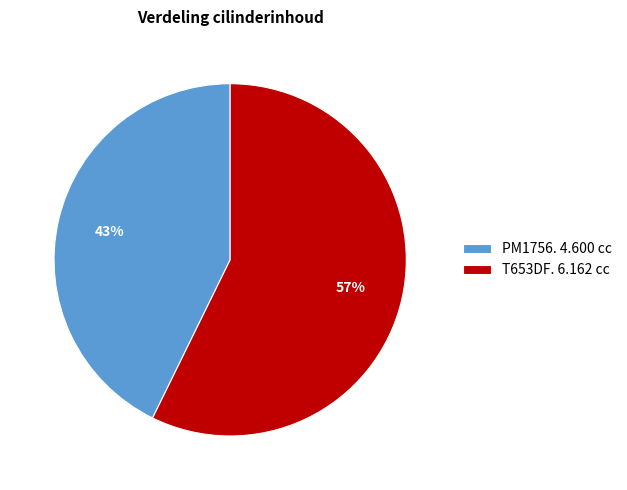

To the nearest percent, what portion does T653DF. 6.162 cc represent?

57%